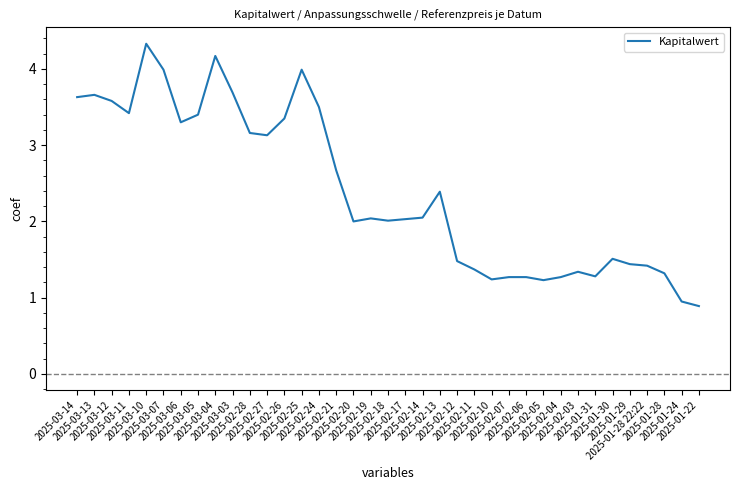

What is the maximum value shown in the chart?

4.3